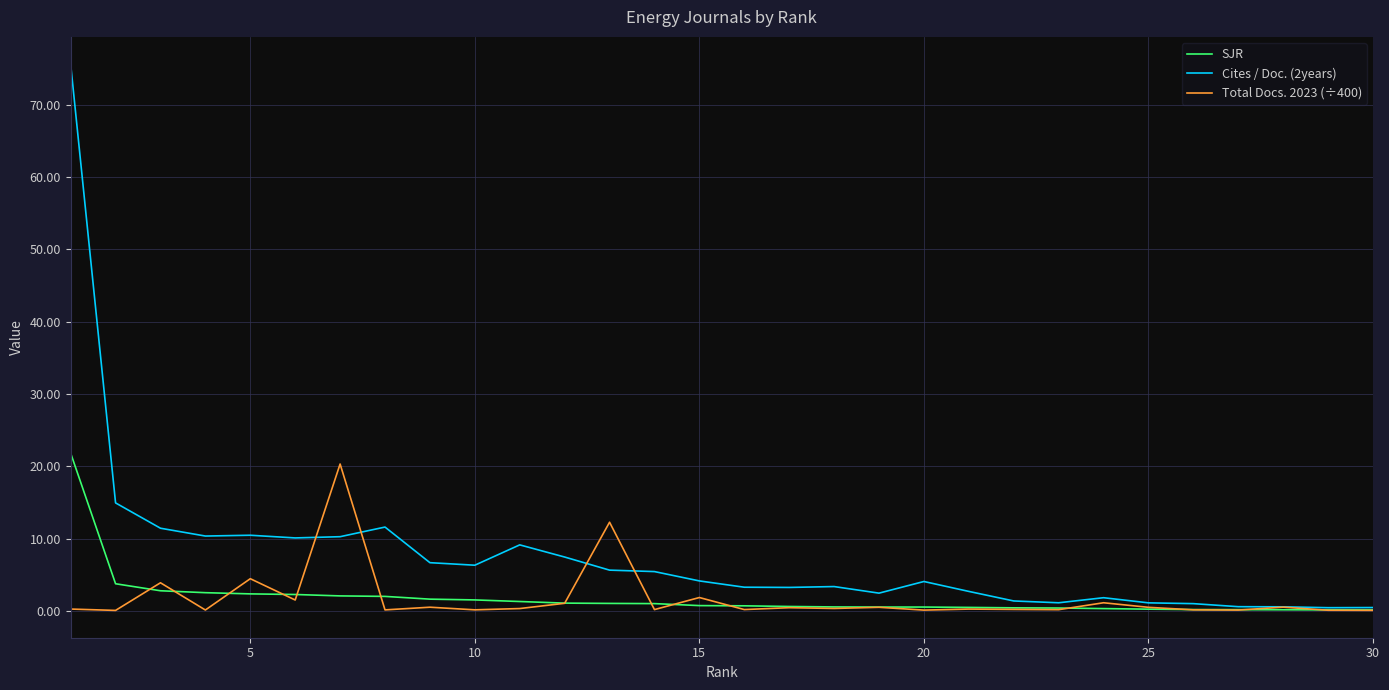

What is the maximum value shown in the chart?

75.6